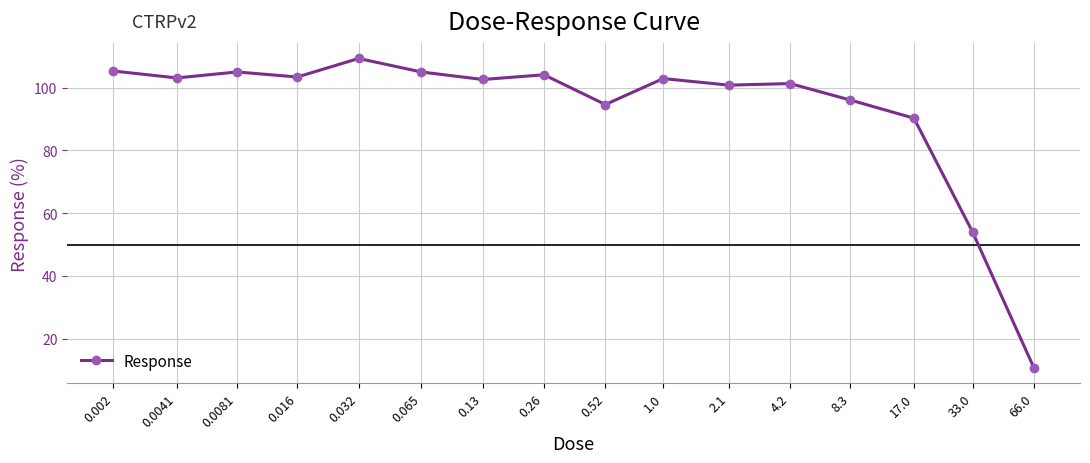

True or false: the data has more than 0 interior local peaks.

True